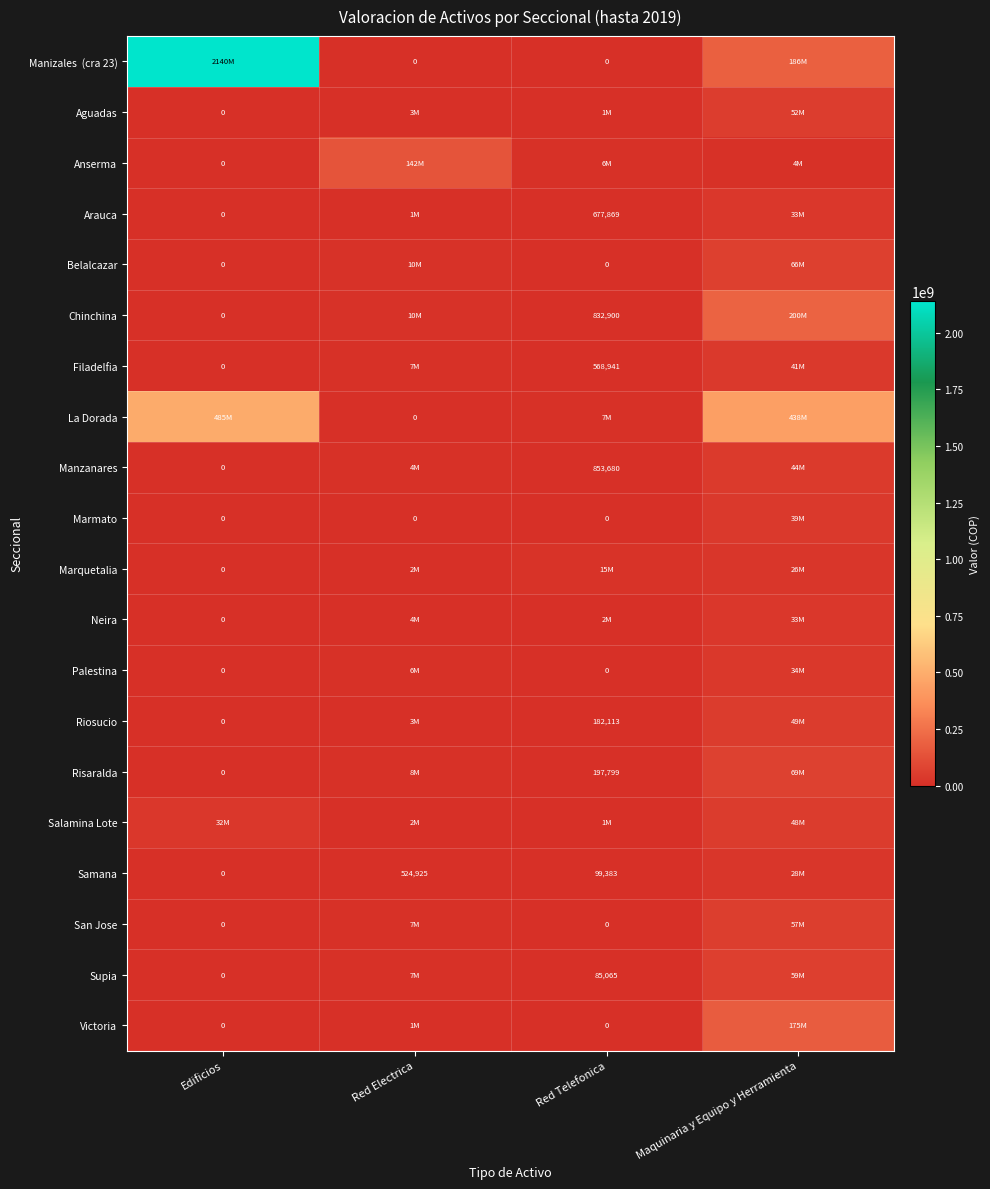

List the labels in order of San Jose value, largest first.

Maquinaria y Equipo y Herramienta, Red Electrica, Edificios, Red Telefonica